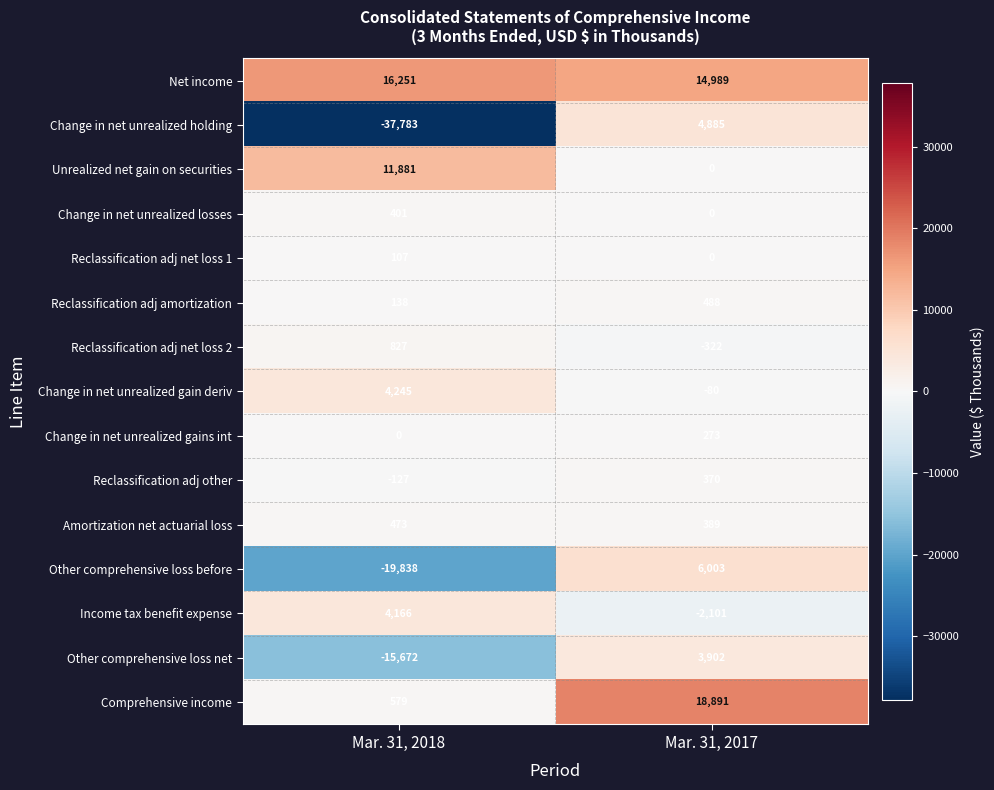

Reading left to right, what are all the values shown in this chart?

Net income: 16251	14989
Change in net unrealized holding: -37783	4885
Unrealized net gain on securities: 11881	0
Change in net unrealized losses: 401	0
Reclassification adj net loss 1: 107	0
Reclassification adj amortization: 138	488
Reclassification adj net loss 2: 827	-322
Change in net unrealized gain deriv: 4245	-80
Change in net unrealized gains int: 0	273
Reclassification adj other: -127	370
Amortization net actuarial loss: 473	389
Other comprehensive loss before: -19838	6003
Income tax benefit expense: 4166	-2101
Other comprehensive loss net: -15672	3902
Comprehensive income: 579	18891